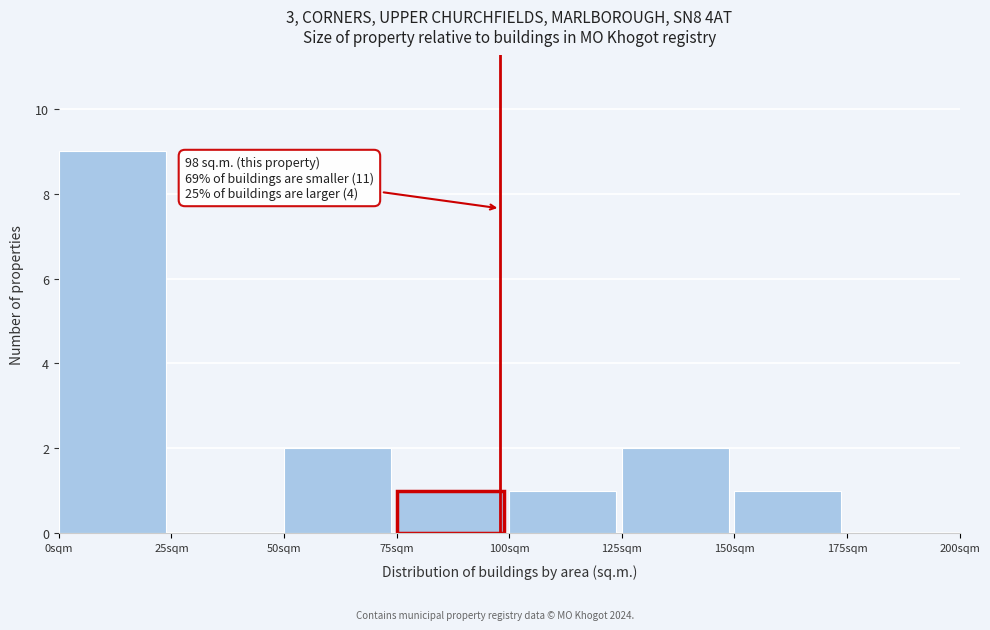

Which range on the x-axis has the tallest bar?

0 to 25